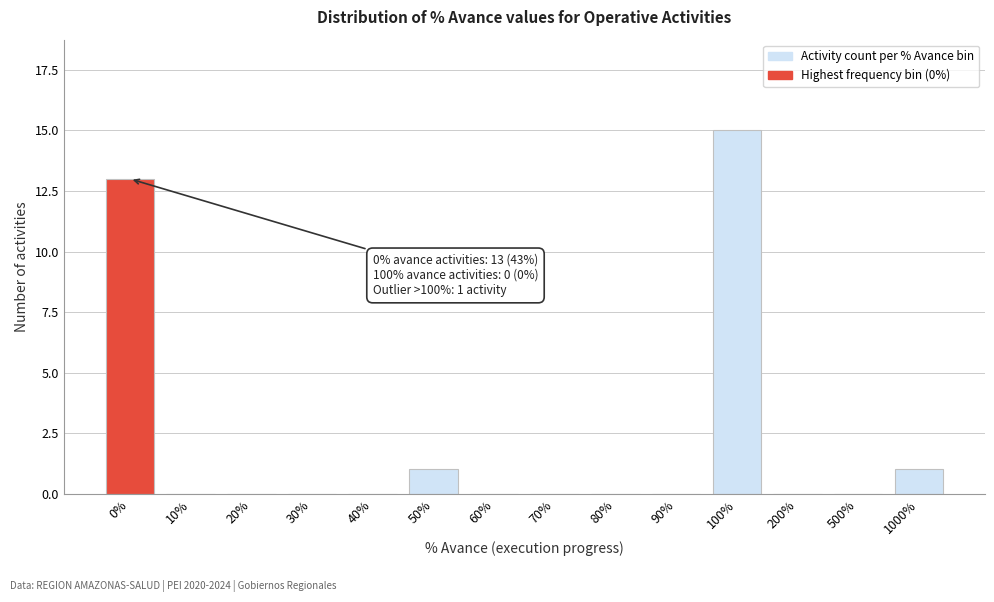

Reading left to right, extract all data points from this chart.

0%=13	10%=0	20%=0	30%=0	40%=0	50%=1	60%=0	70%=0	80%=0	90%=0	100%=15	200%=0	500%=0	1000%=1